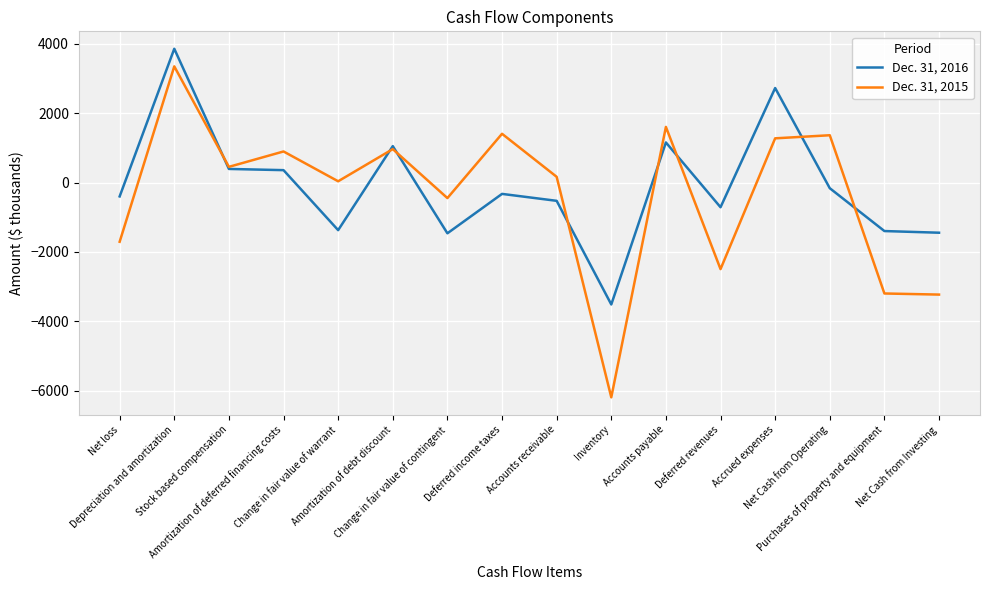

Is the value of Dec. 31, 2016 at Amortization of debt discount greater than the value of Dec. 31, 2015 at Inventory?

Yes